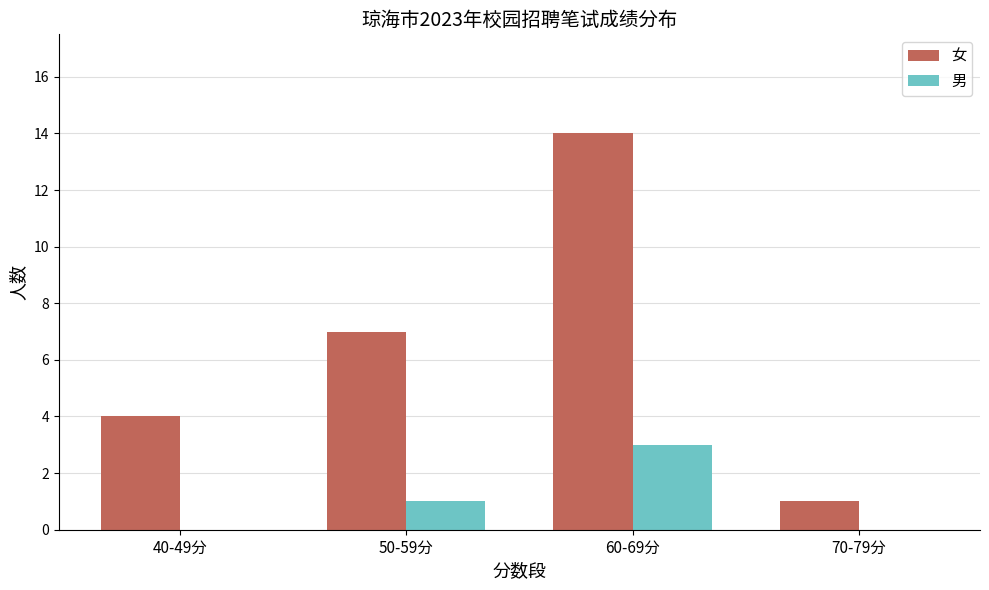

Reading left to right, extract all data points from this chart.

女: 40-49分=4	50-59分=7	60-69分=14	70-79分=1
男: 40-49分=0	50-59分=1	60-69分=3	70-79分=0